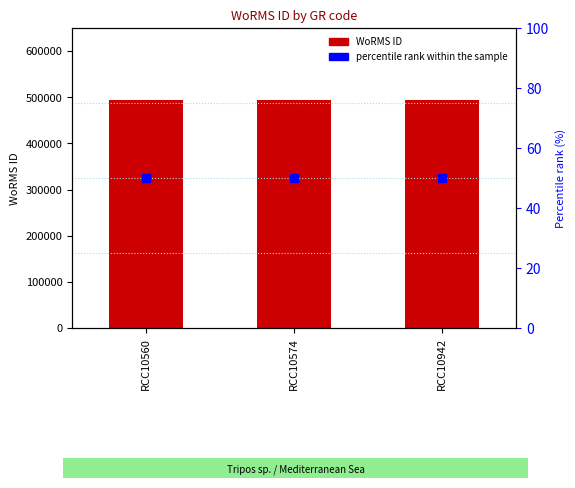

Are the bars grouped side by side (vs. stacked)?

Yes